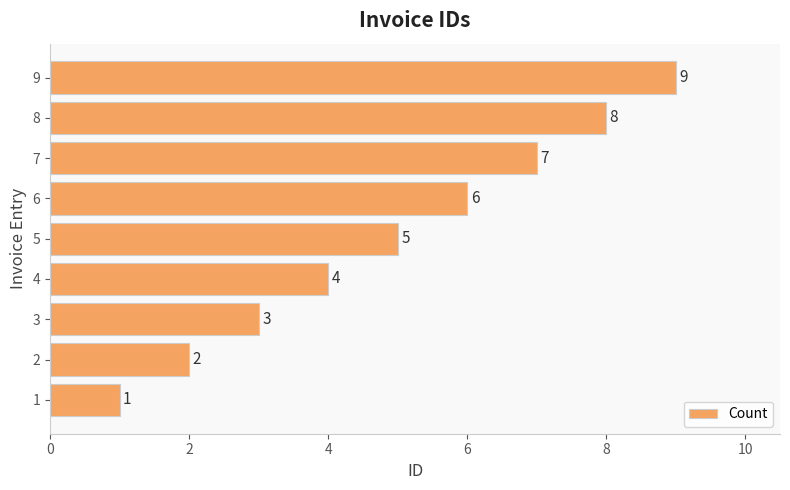

Read the value at 7.

7